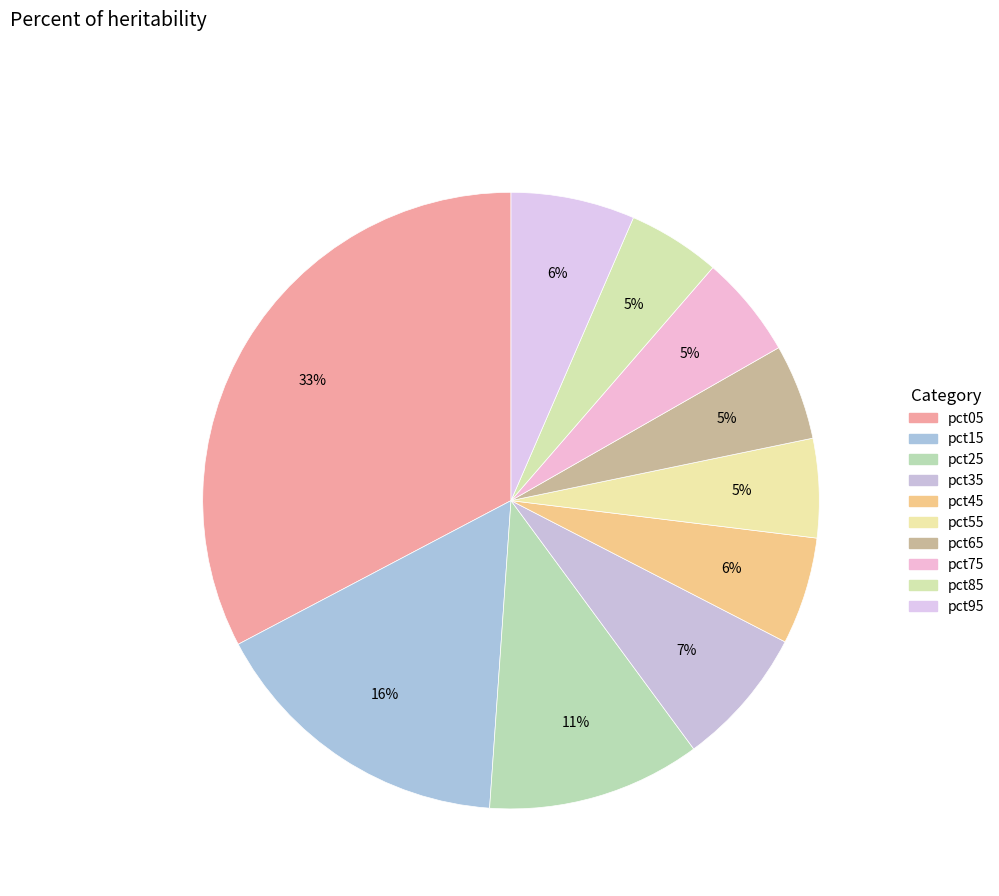

To the nearest percent, what is the combined percentage of pct95 and pct05?

39%